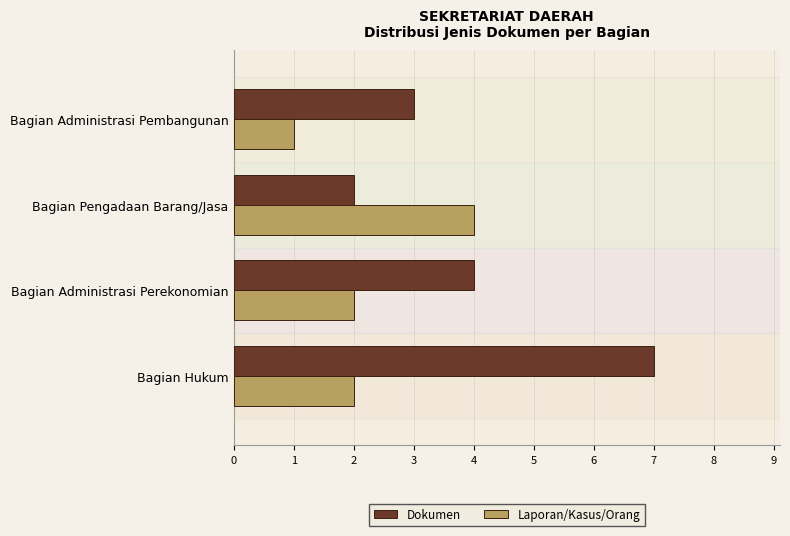

At which category does the chart reach its minimum across all series?

Bagian Administrasi Pembangunan